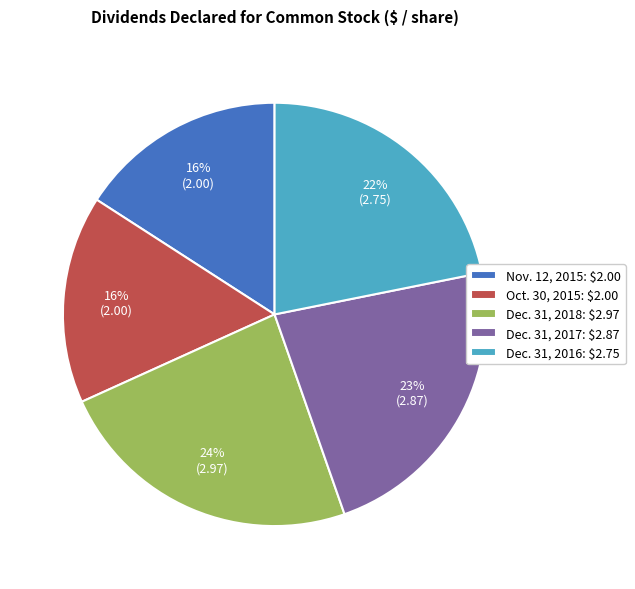

To the nearest percent, what portion does Dec. 31, 2016 represent?

22%